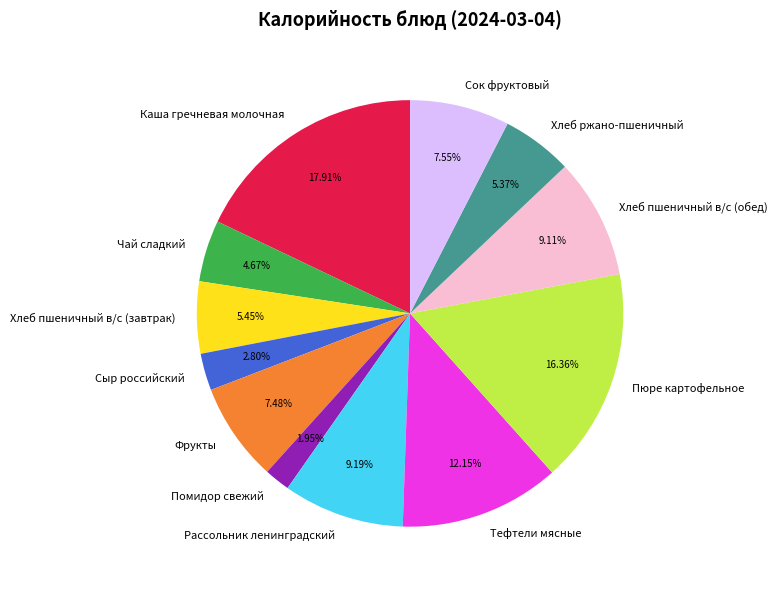

Does Тефтели мясные represent more than half of the total?

No